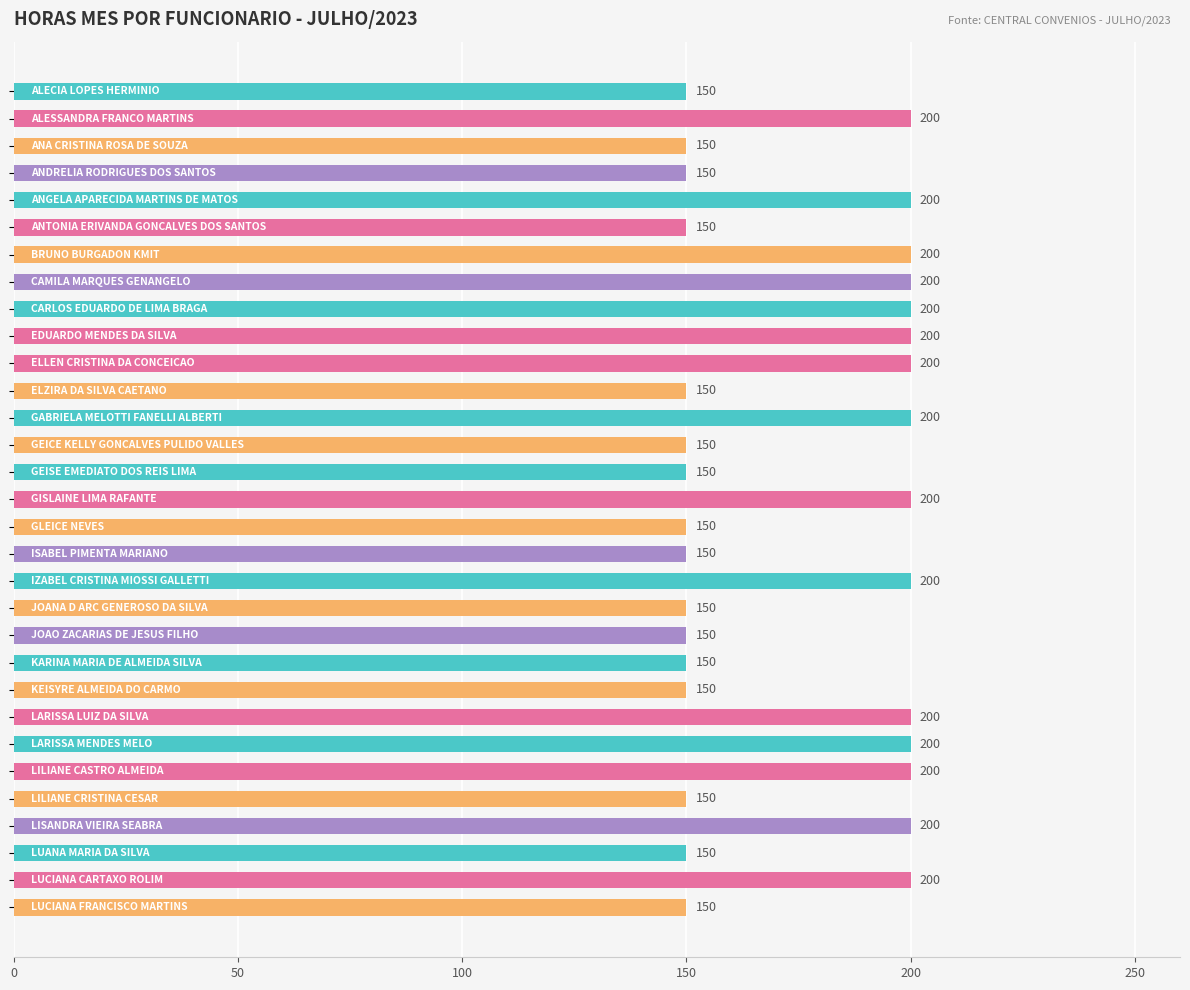

How many data points does each series have?

31